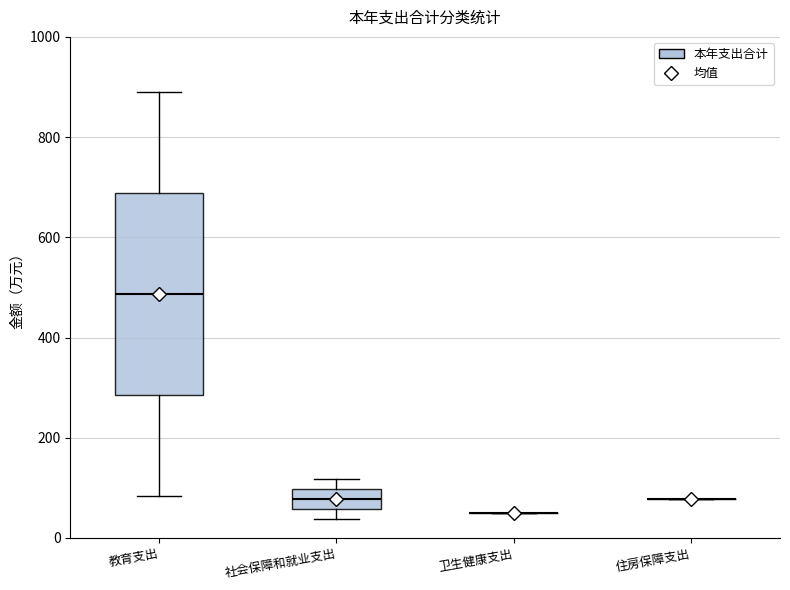

Reading left to right, read every box against the y-axis: the position of its median line, the range the box covers, and the ends of its whiskers. The values are not printed on the chart, so give them approximately, as read against the axis.

教育支出: median 480, box 280 to 680, whiskers 80 to 900
社会保障和就业支出: median 80, box 60 to 100, whiskers 40 to 120
卫生健康支出: box collapsed to a line at 40, whiskers 40 to 40
住房保障支出: box collapsed to a line at 80, whiskers 80 to 80